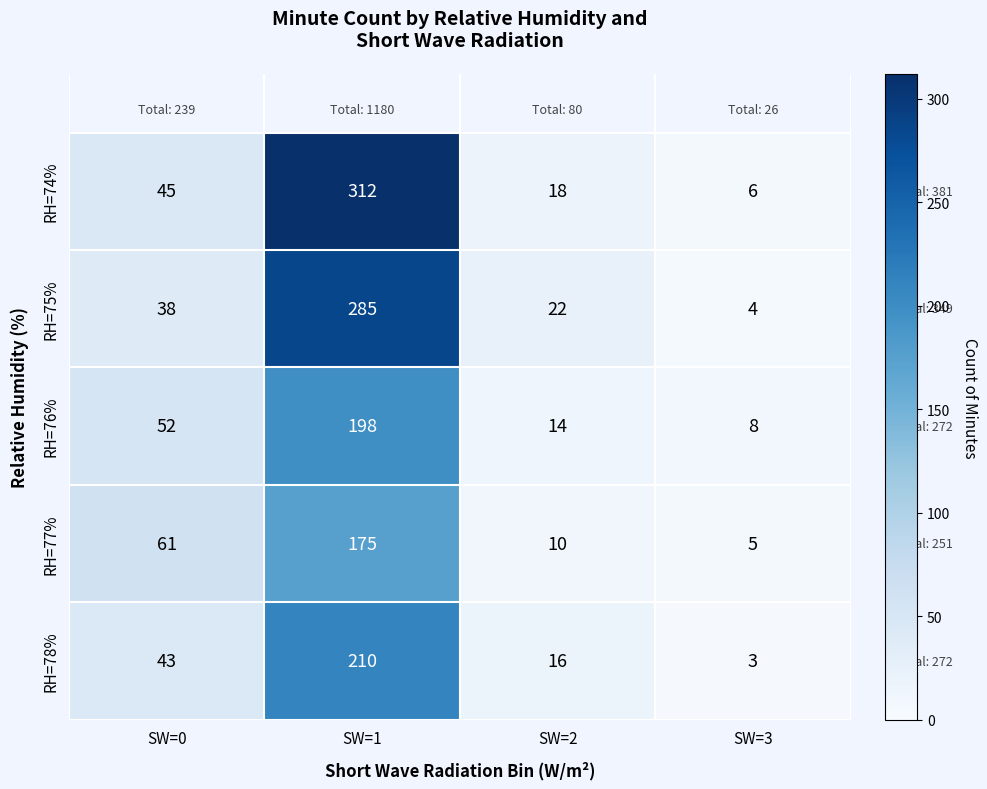

Rank the series by their maximum value, from highest to lowest.

RH=74%, RH=75%, RH=78%, RH=76%, RH=77%